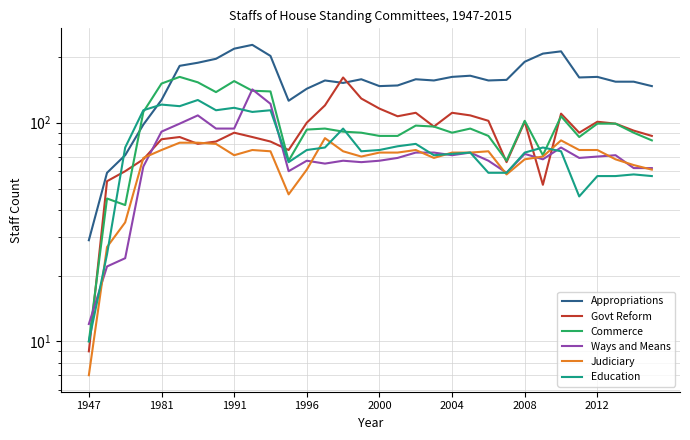

True or false: Appropriations has a value of 202 at 10.

True